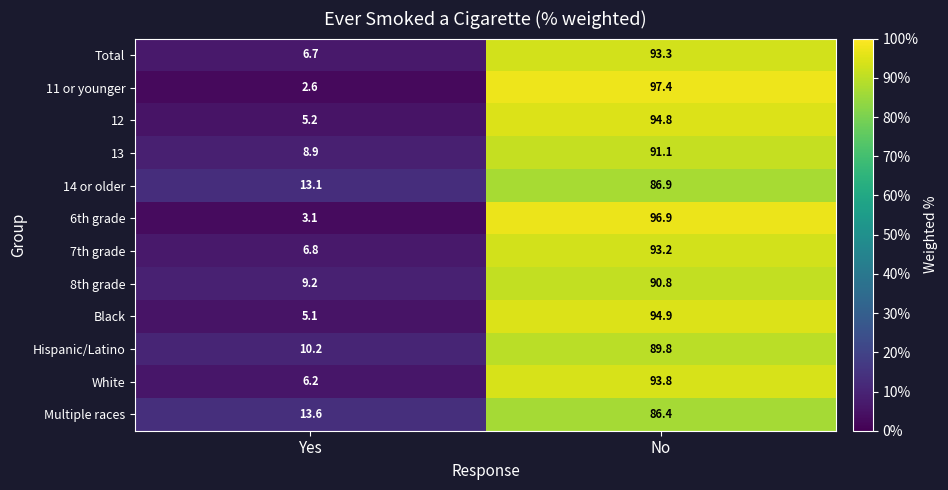

List the labels in order of Multiple races value, largest first.

No, Yes